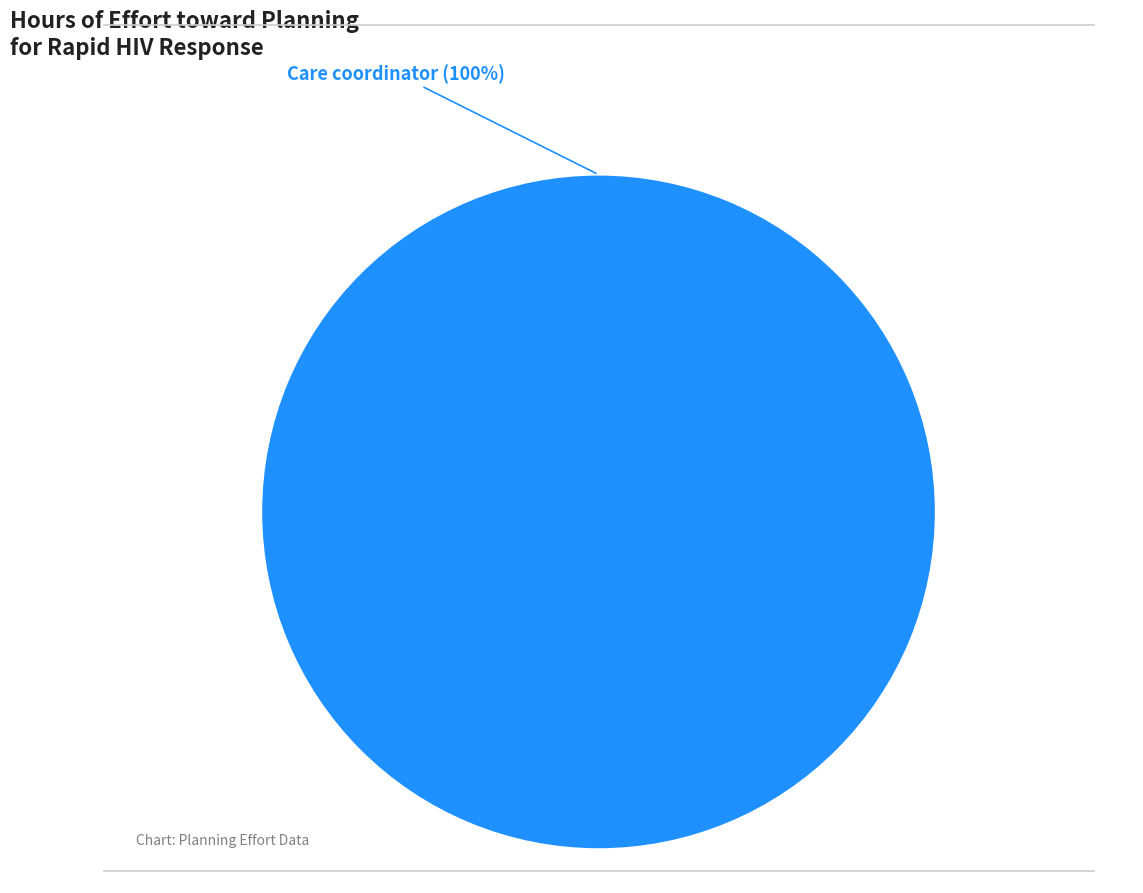

True or false: Care coordinator accounts for 100% of the total.

True